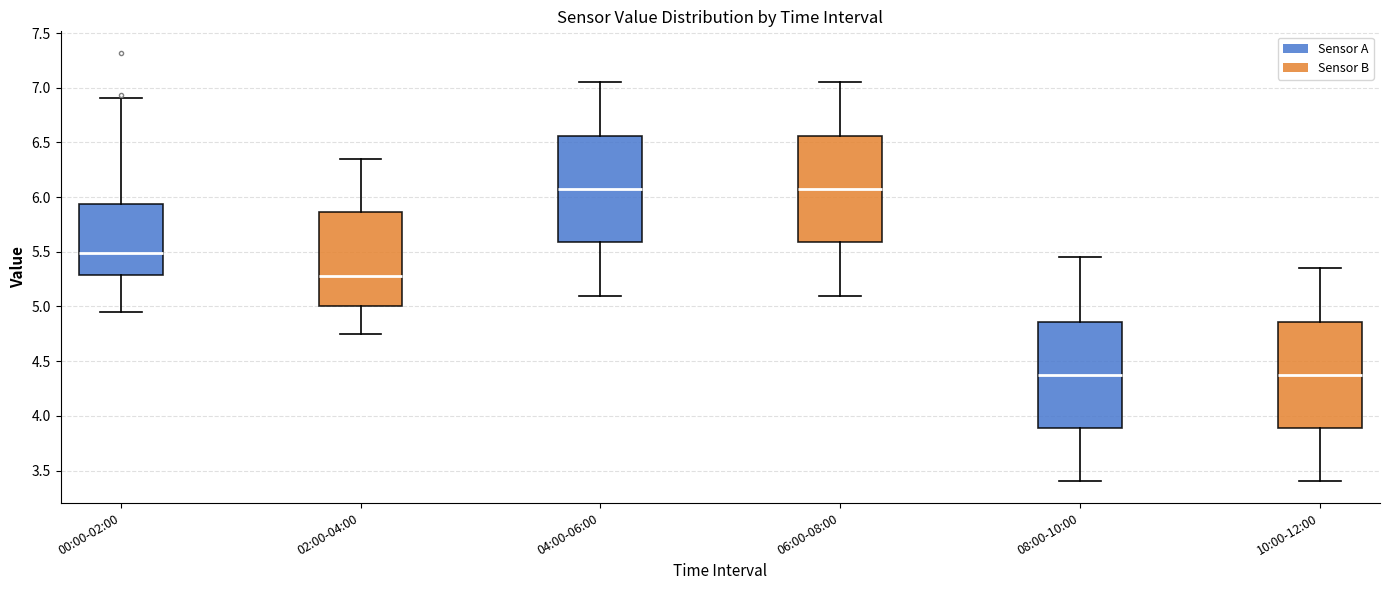

Reading left to right, read every box against the y-axis: the position of its median line, the range the box covers, and the ends of its whiskers. The values are not printed on the chart, so give them approximately, as read against the axis.

00:00-02:00: median 5.50, box 5.30 to 5.95, whiskers 4.95 to 6.90
02:00-04:00: median 5.30, box 5.00 to 5.85, whiskers 4.75 to 6.35
04:00-06:00: median 6.10, box 5.60 to 6.55, whiskers 5.10 to 7.05
06:00-08:00: median 6.10, box 5.60 to 6.55, whiskers 5.10 to 7.05
08:00-10:00: median 4.40, box 3.90 to 4.85, whiskers 3.40 to 5.45
10:00-12:00: median 4.40, box 3.90 to 4.85, whiskers 3.40 to 5.35